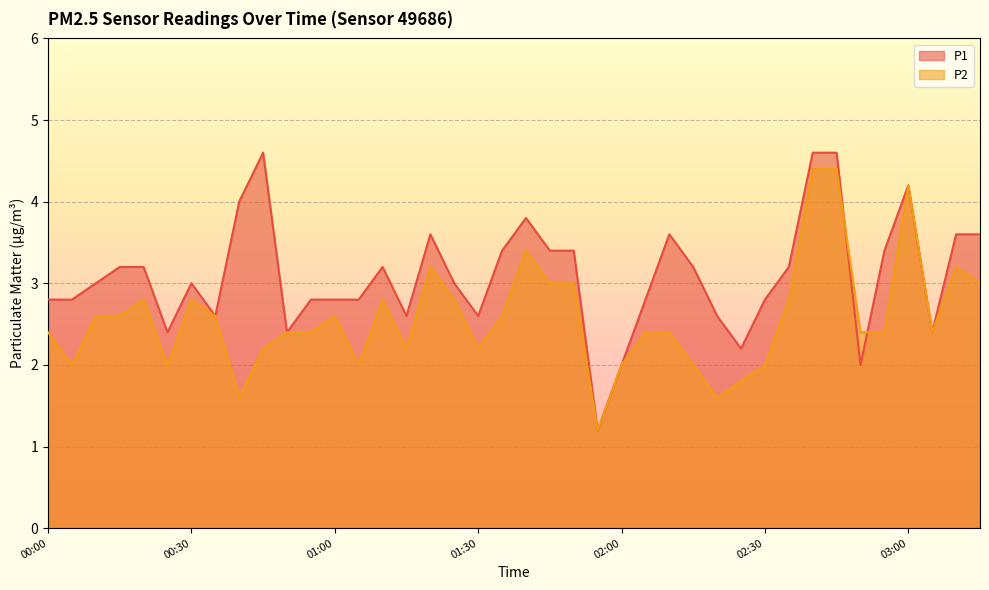

List the series in order of their overall mean, lowest first.

P2, P1